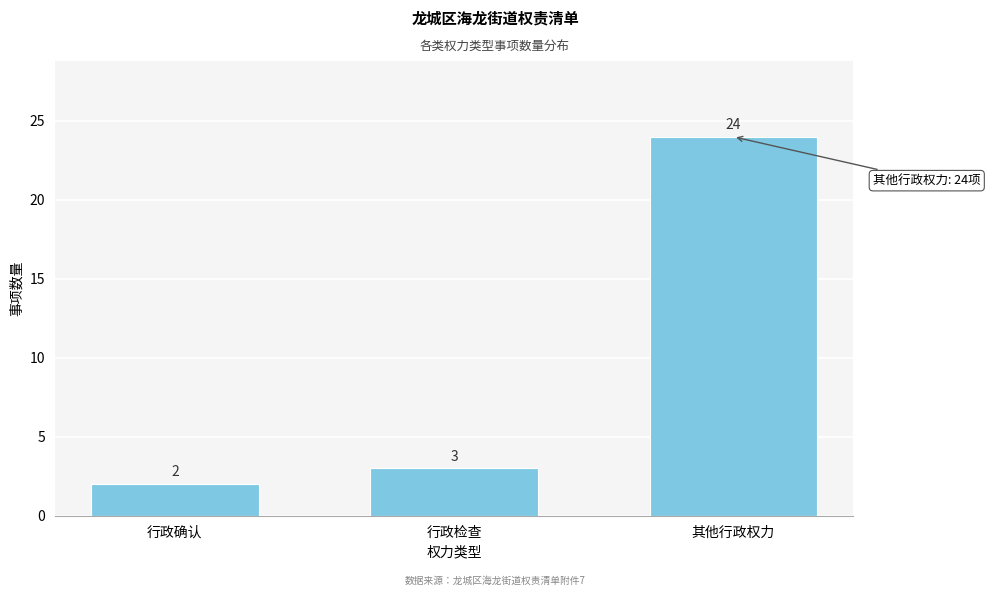

Reading right to left, extract all data points from this chart.

24	3	2